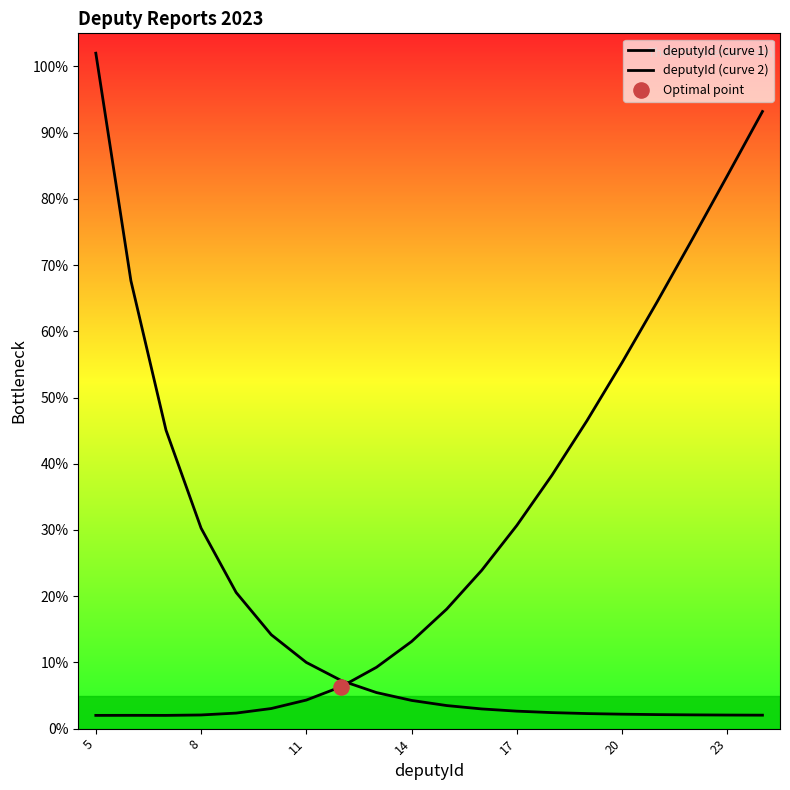

Which series contains the highest Y value?

deputyId (curve 1)